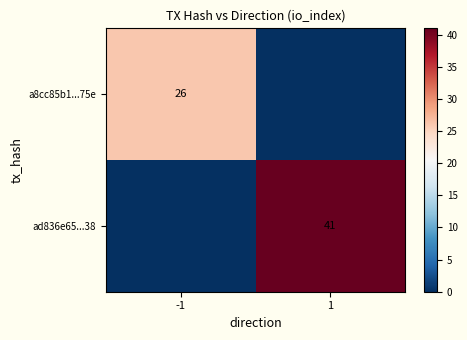

Is the value of a8cc85b1...75e at -1 greater than the value of ad836e65...38 at 1?

No